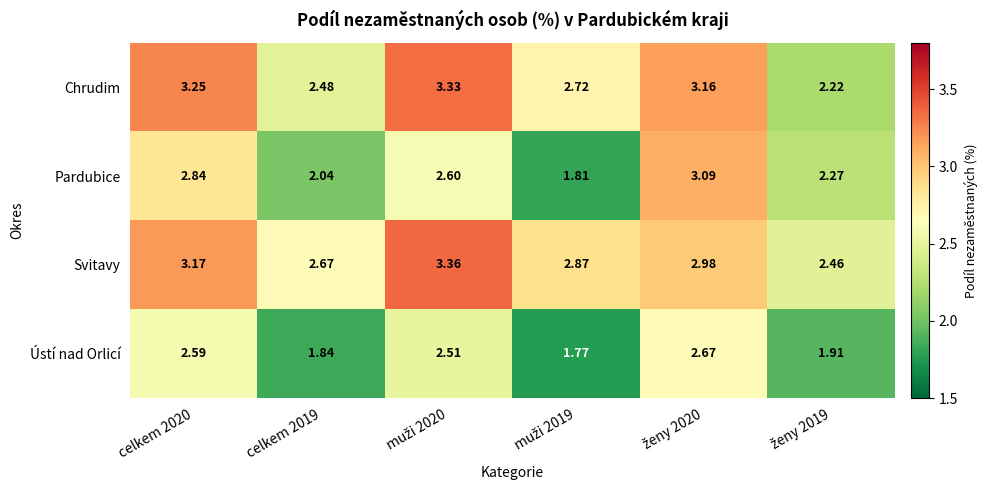

Rank the series by their maximum value, from highest to lowest.

Svitavy, Chrudim, Pardubice, Ústí nad Orlicí